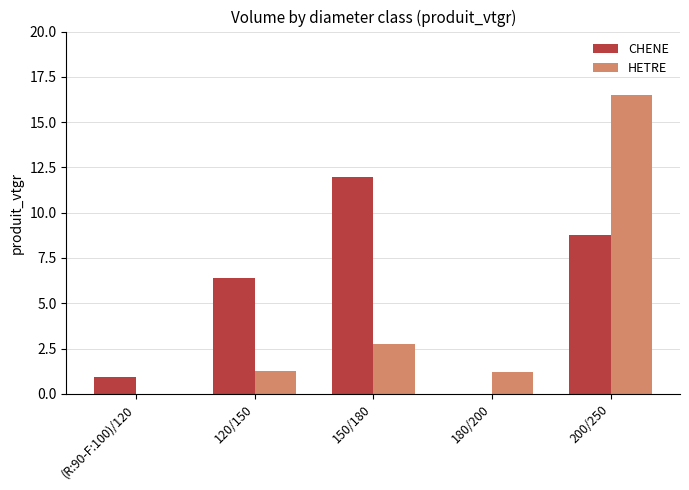

Which series has the largest total across all categories?

CHENE